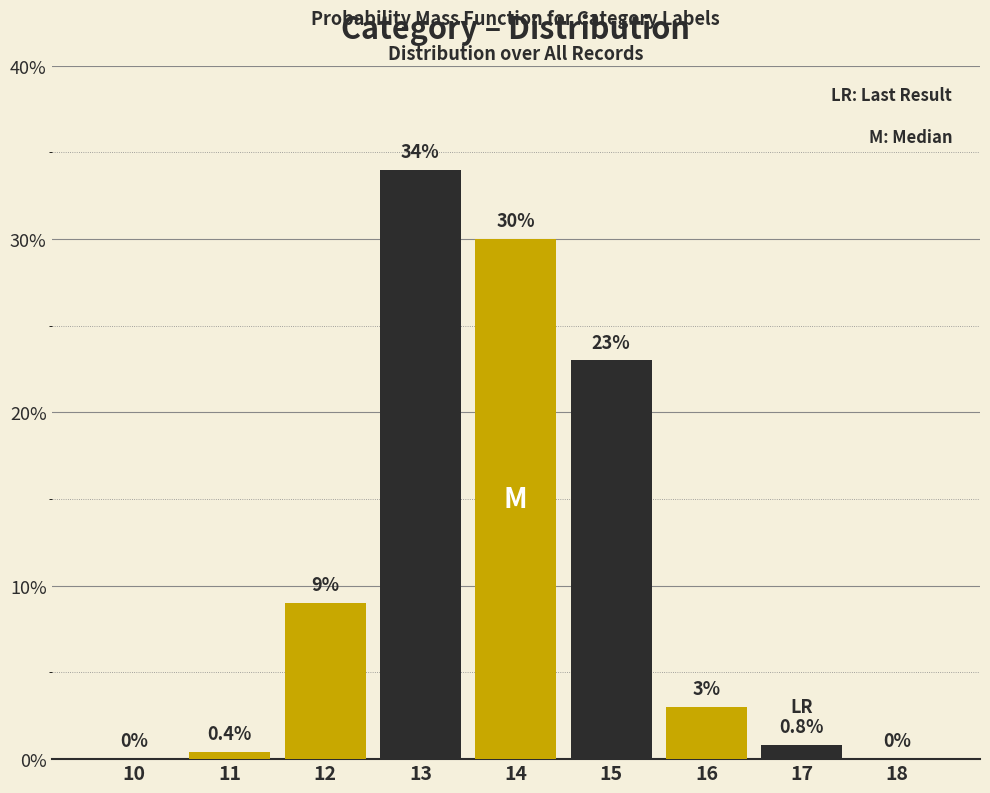

Reading left to right, list all the values displayed in this chart.

10=0.0	11=0.4	12=9.0	13=34.0	14=30.0	15=23.0	16=3.0	17=0.8	18=0.0